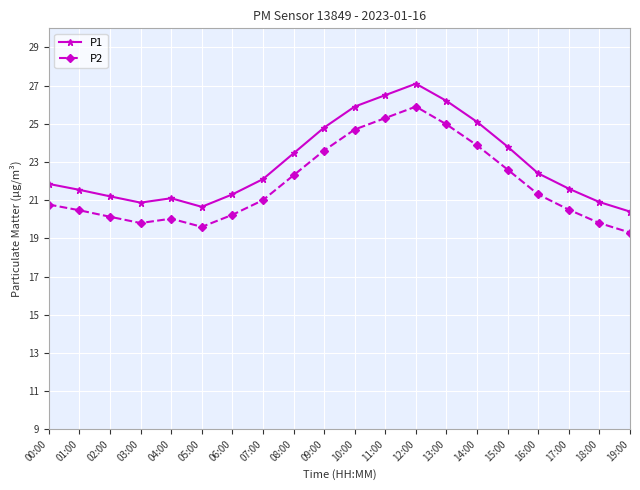

How many lines are shown in the chart?

2